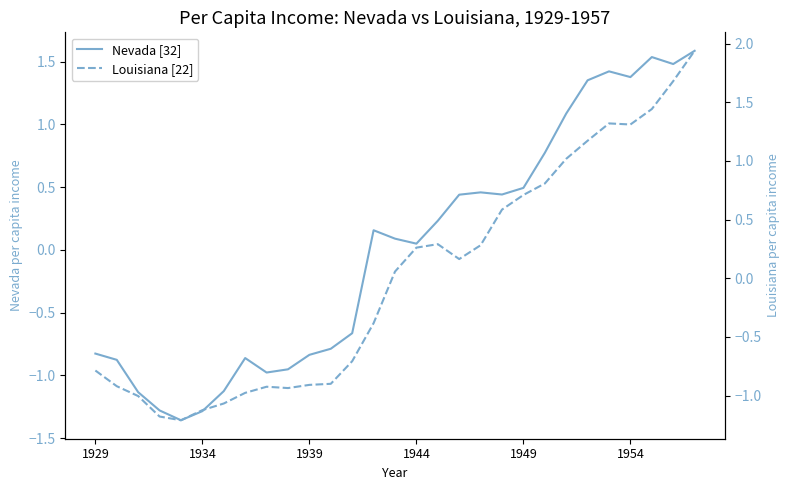

True or false: Nevada [32] has a value of 1.4 at 1954.

True